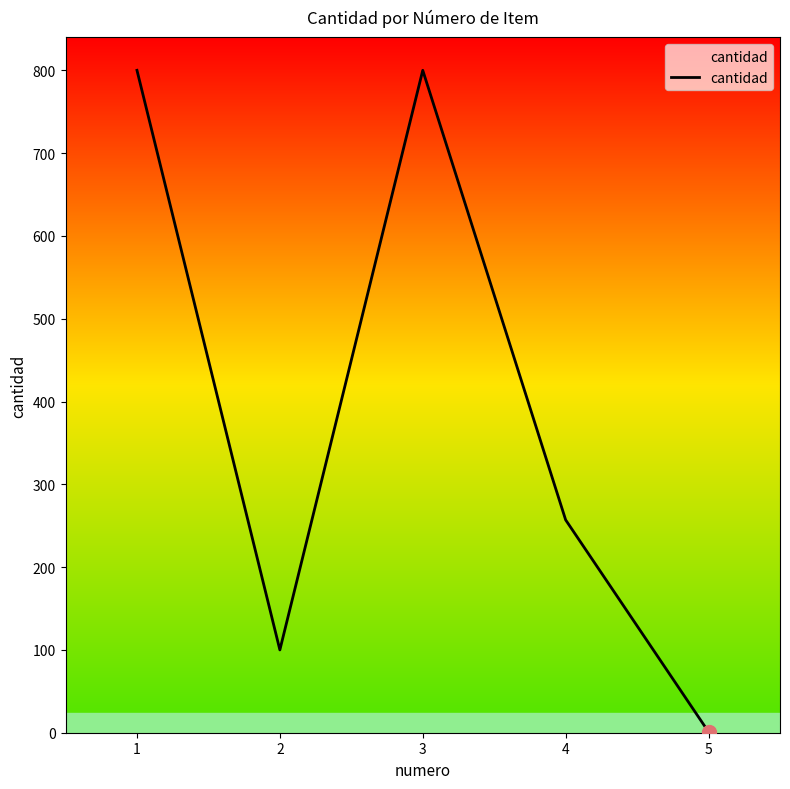

The value at 5 is 1. True or false?

True